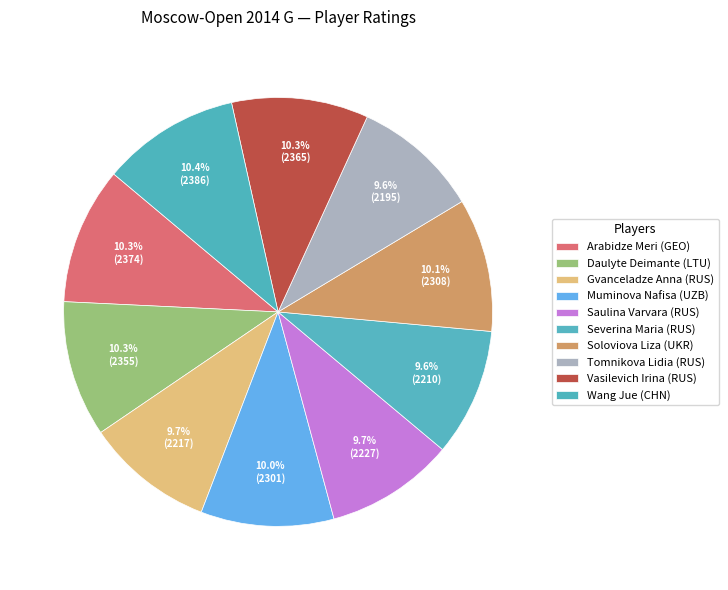

How many slices are in this pie chart?

10